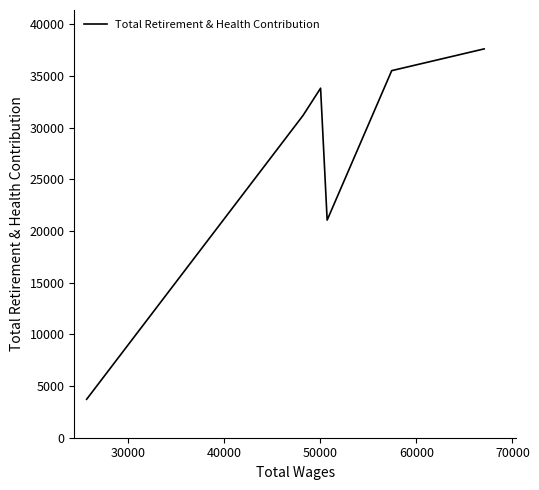

What is the minimum value shown in the chart?

3715